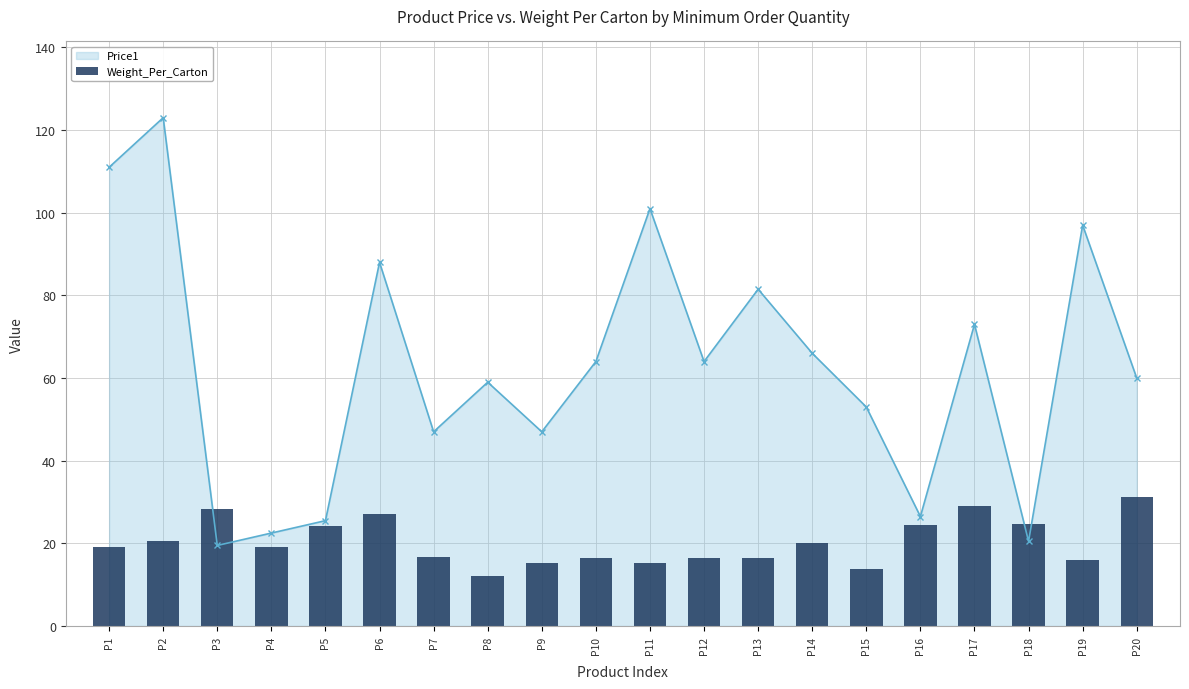

Reading right to left, what are all the values shown in this chart?

31.2	16.1	24.8	29.1	24.4	13.8	20.0	16.5	16.6	15.4	16.6	15.4	12.1	16.7	27.1	24.3	19.1	28.2	20.5	19.2